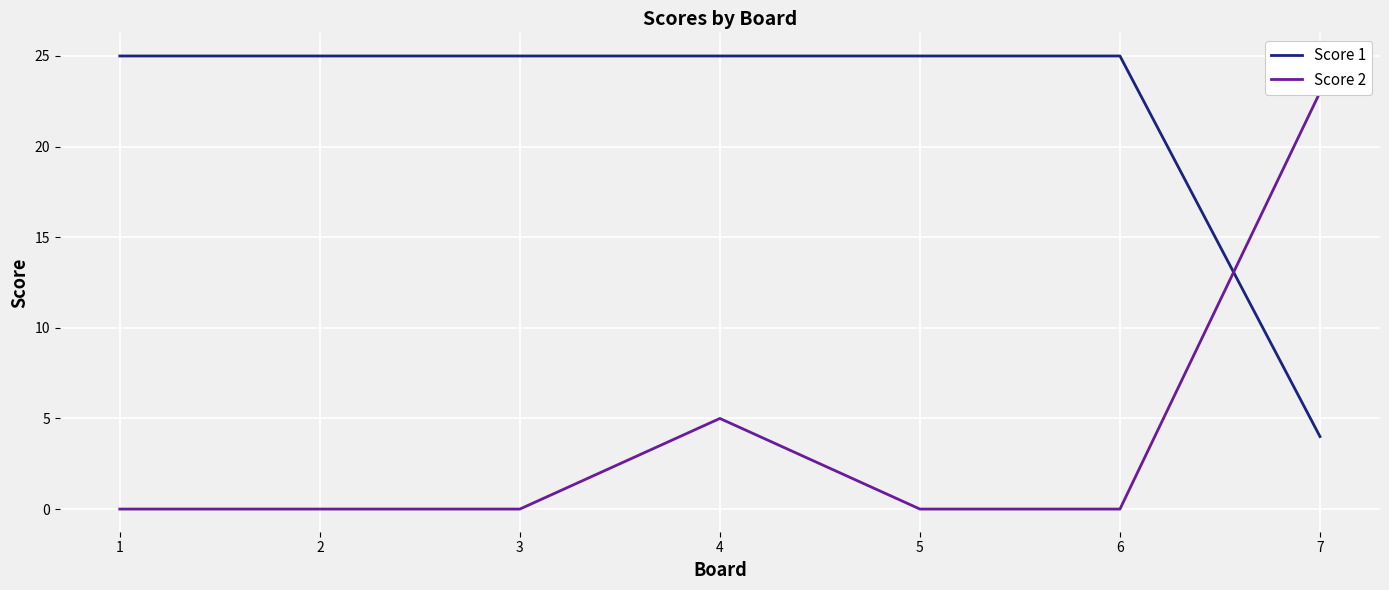

What is the highest value of the Score 1 series?

25